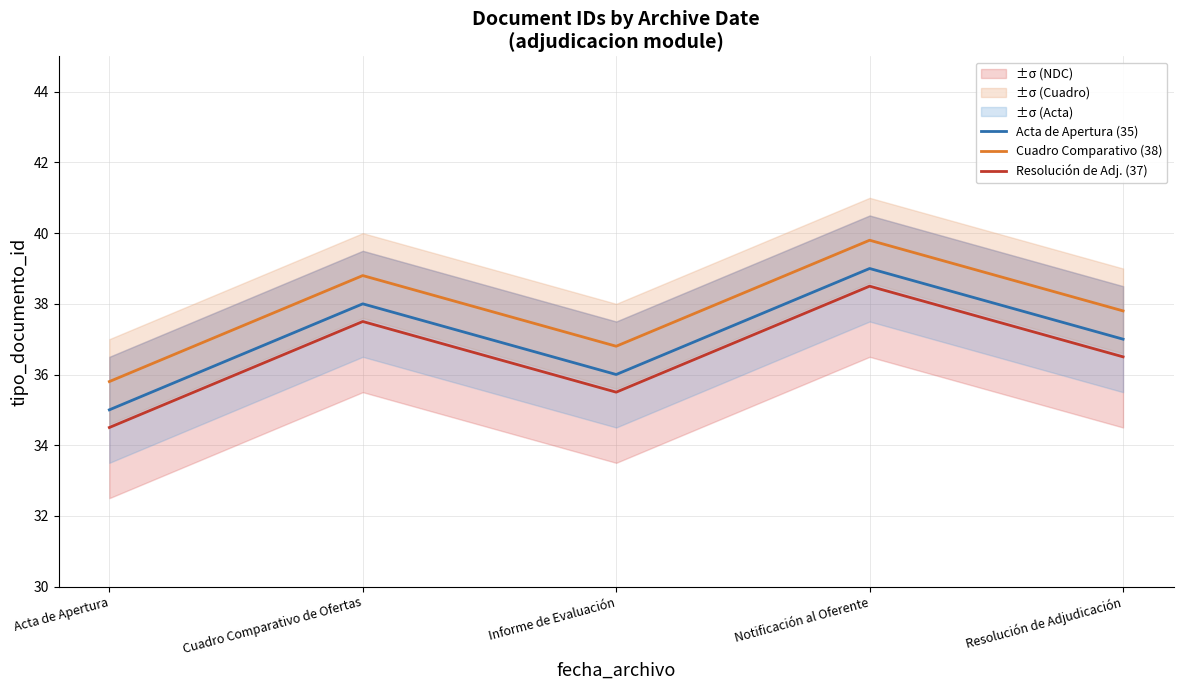

Rank the series by their maximum value, from highest to lowest.

Cuadro Comparativo (38), Acta de Apertura (35), Resolución de Adj. (37)